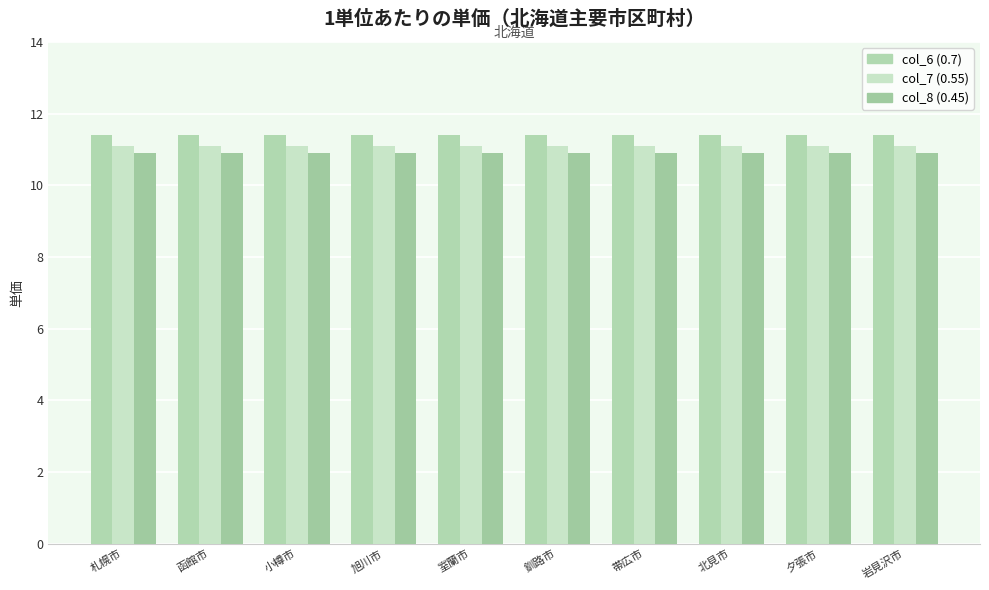

What is the spread (max minus min) of values at 札幌市?

0.5